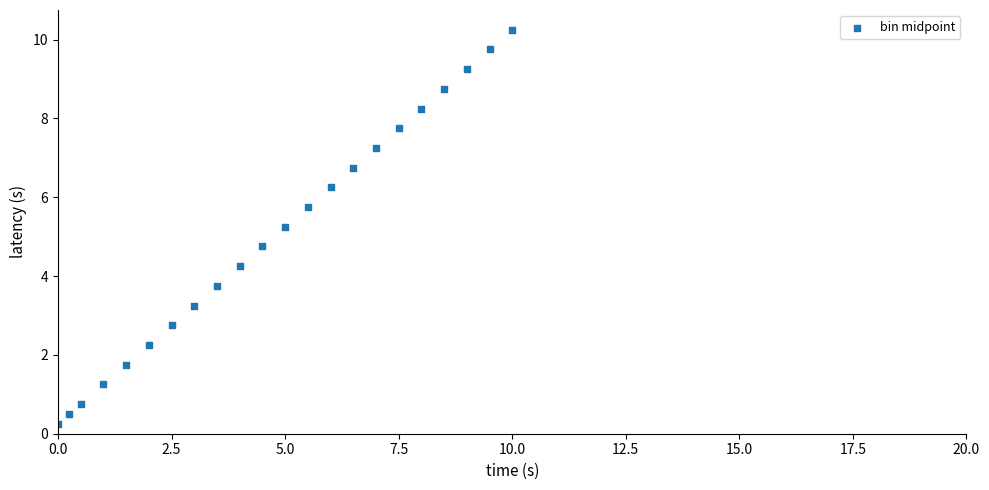

What is the range of X values (max minus min)?

10.0